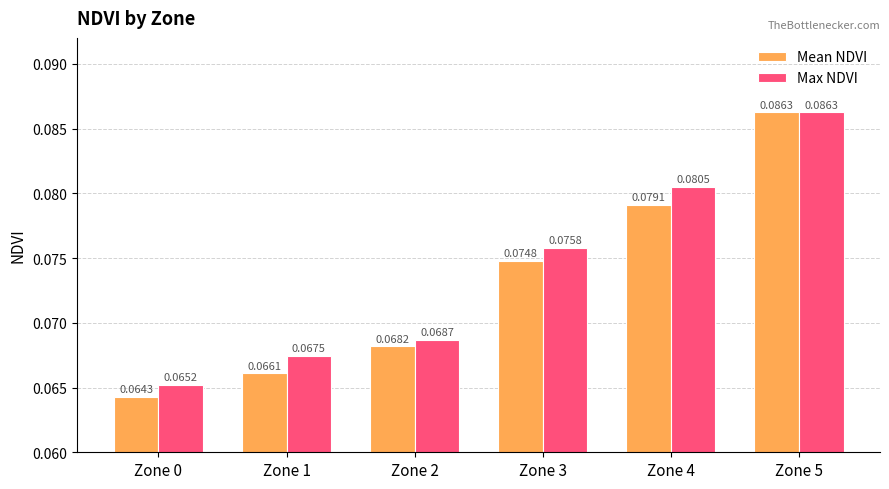

Count the number of data series in this chart.

2